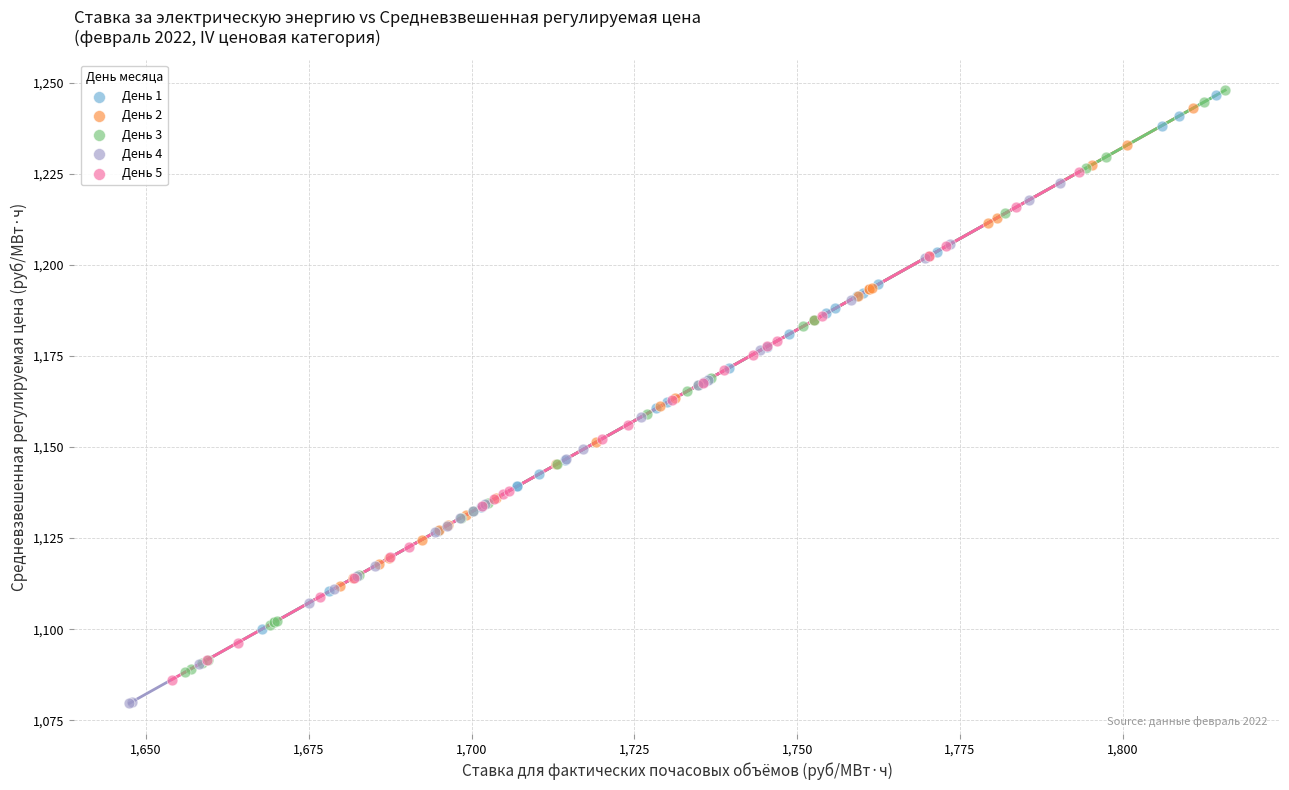

What are all the series names shown in the legend?

День 1, День 2, День 3, День 4, День 5